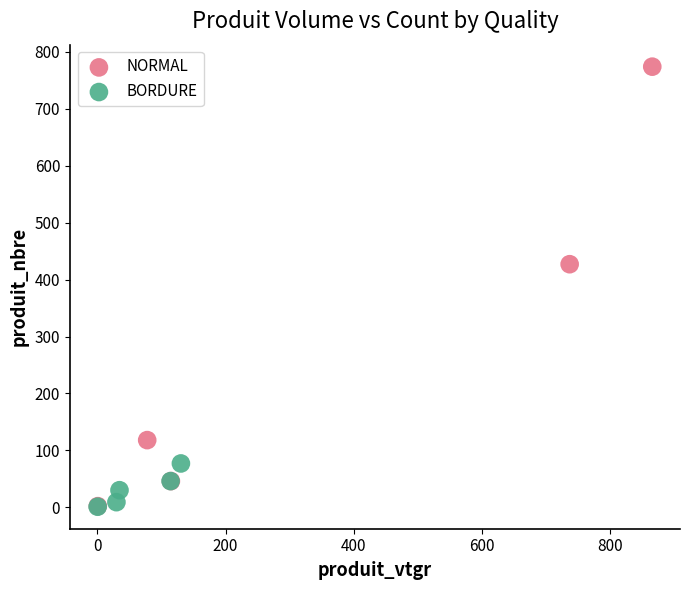

Which series contains the highest Y value?

NORMAL